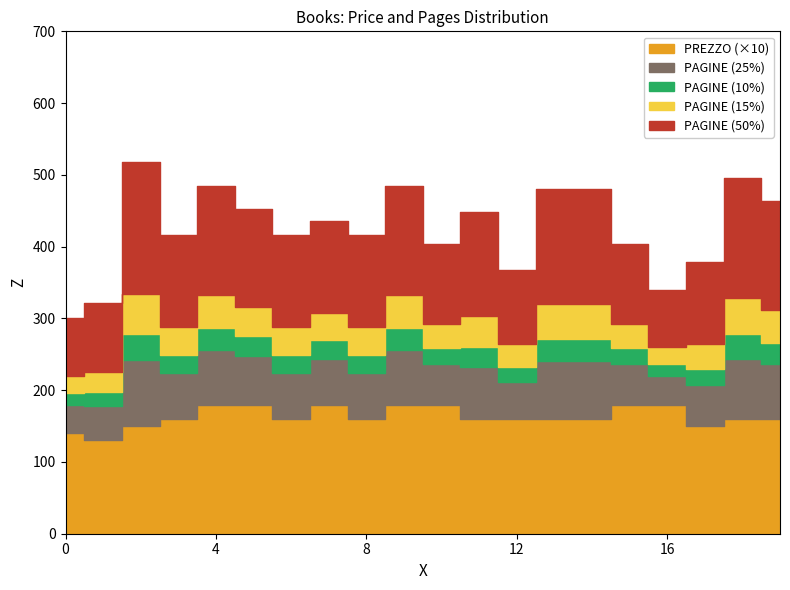

True or false: PREZZO and PAGINE_cum intersect in this chart.

False